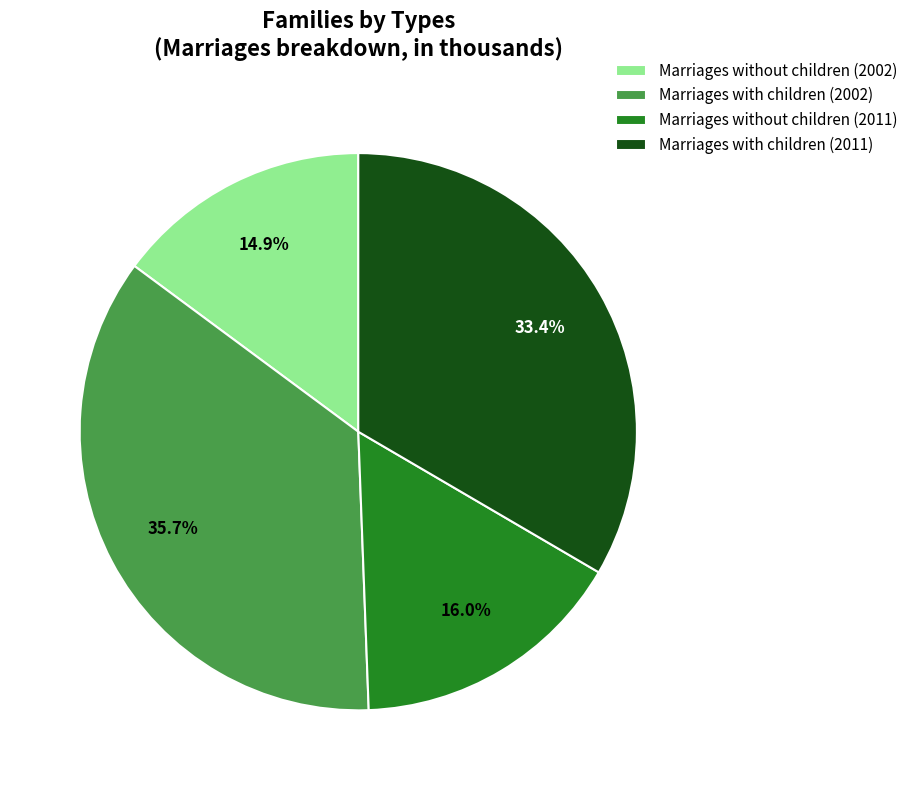

Rank the categories by value from highest to lowest.

Marriages with children (2002), Marriages with children (2011), Marriages without children (2011), Marriages without children (2002)